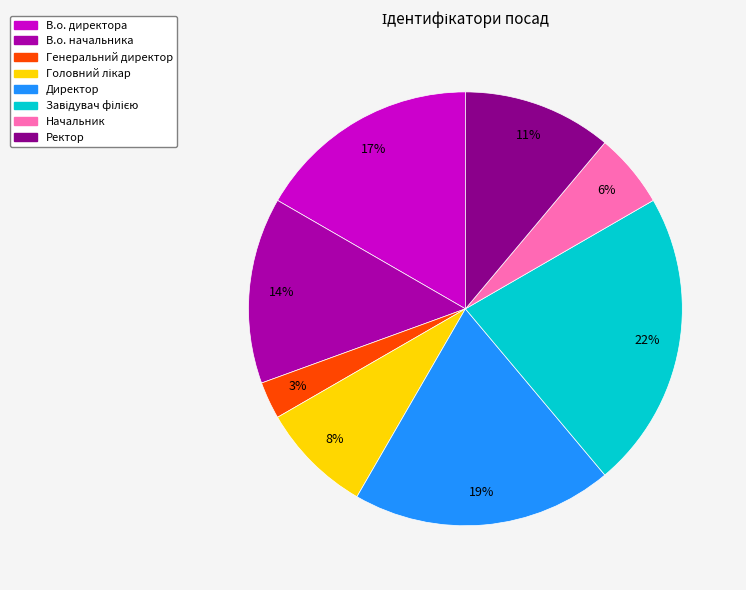

Approximately how many times larger is the value at Ректор compared to Директор?

0.6